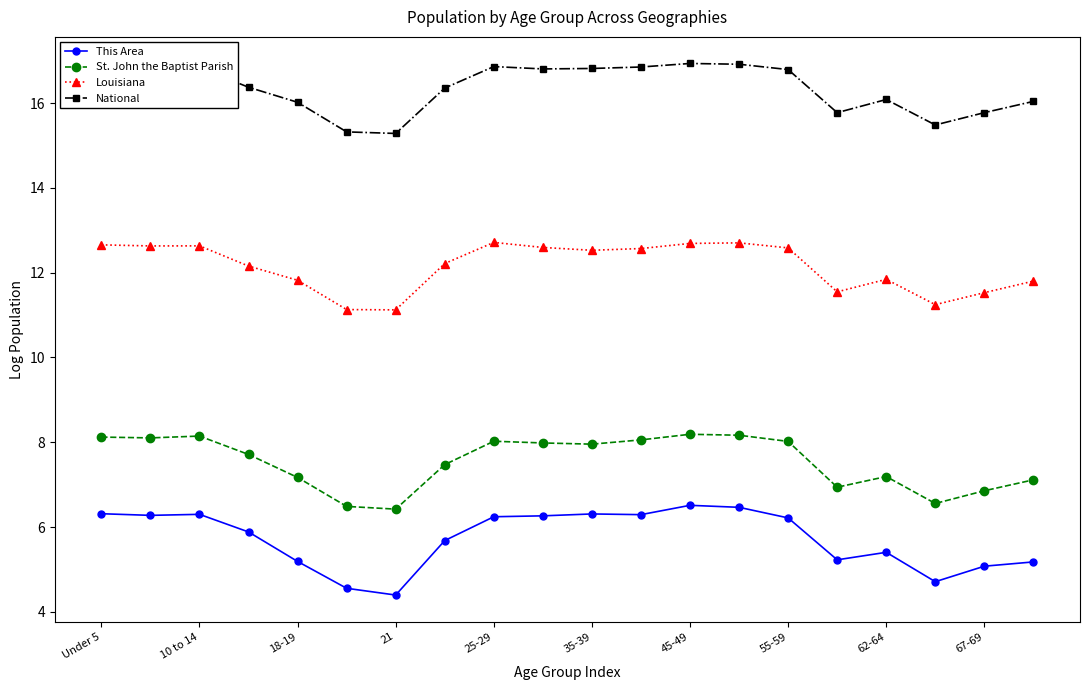

What is the difference between the second highest and second lowest values in the National series?

1.6